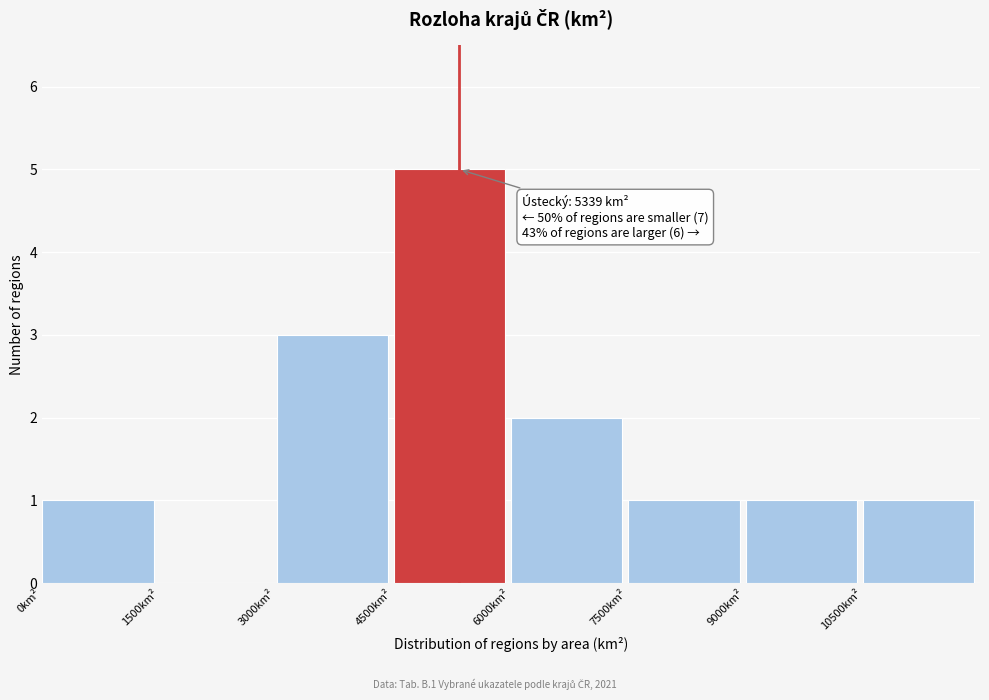

Which range on the x-axis has the tallest bar?

4500 to 6000